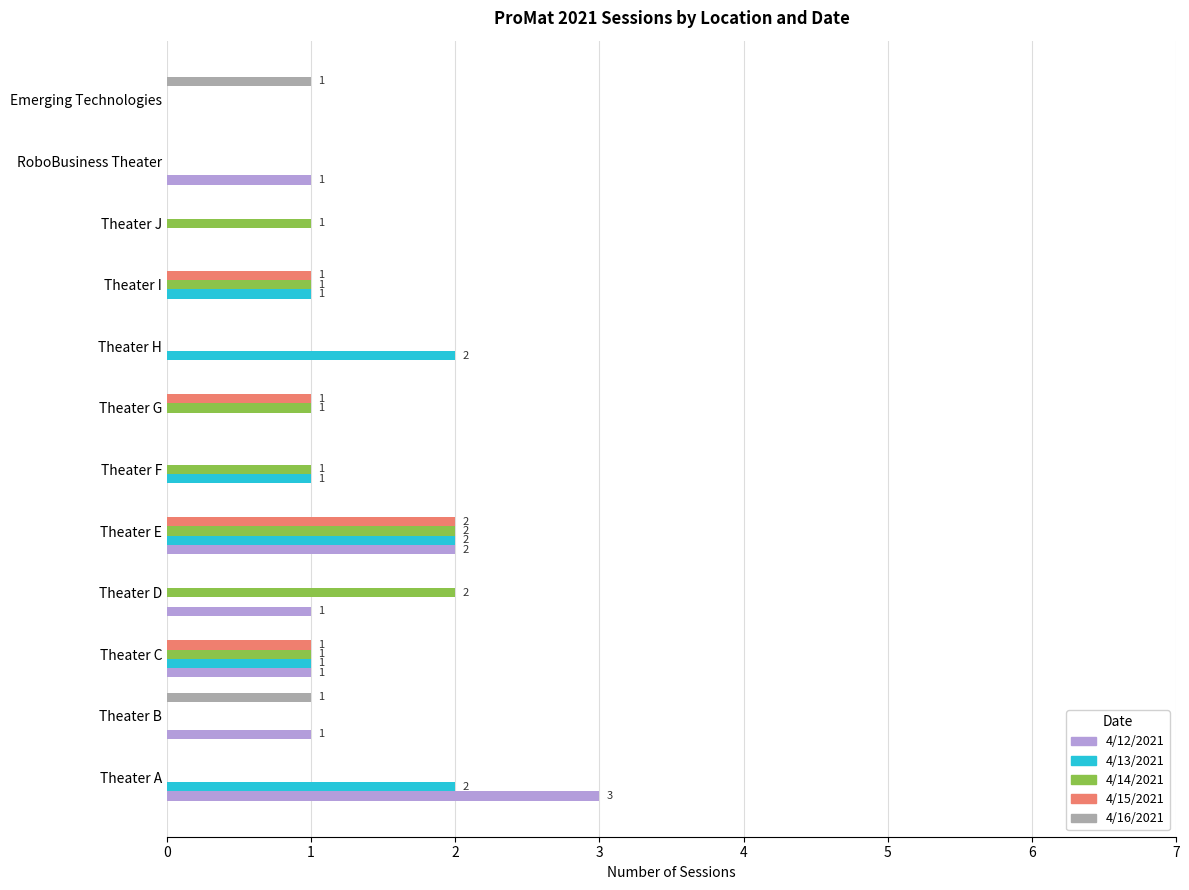

True or false: 4/12/2021 has a value of 1 at Theater I.

False